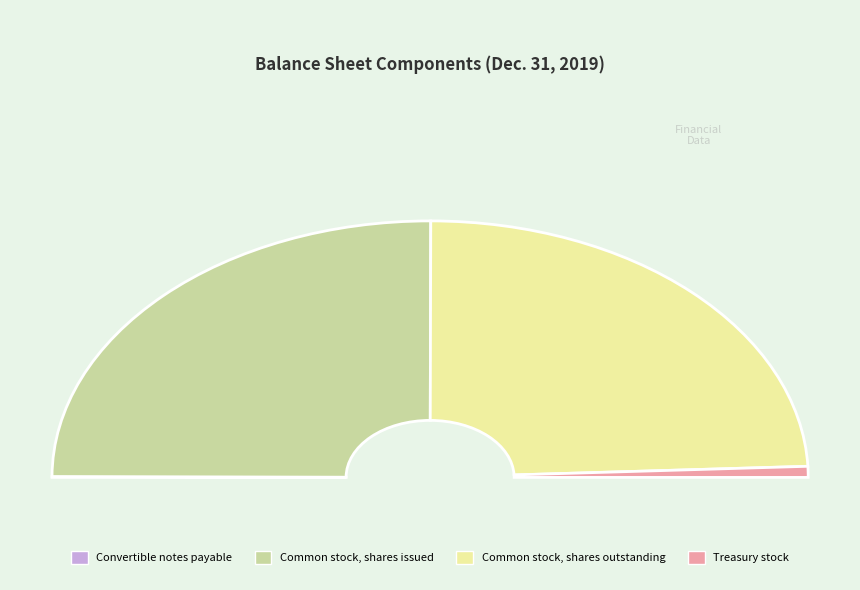

To the nearest percent, what is the difference between the Common stock, shares outstanding and Treasury stock slice percentages?

47%